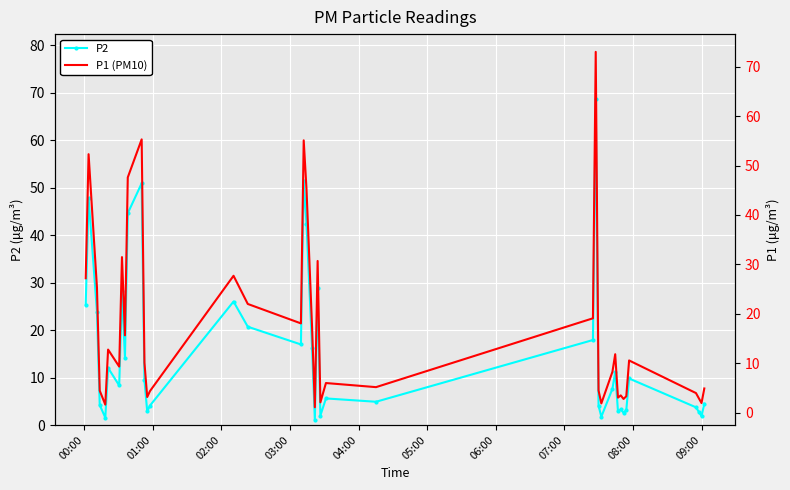

True or false: P2 has more than 1 interior local peaks.

True